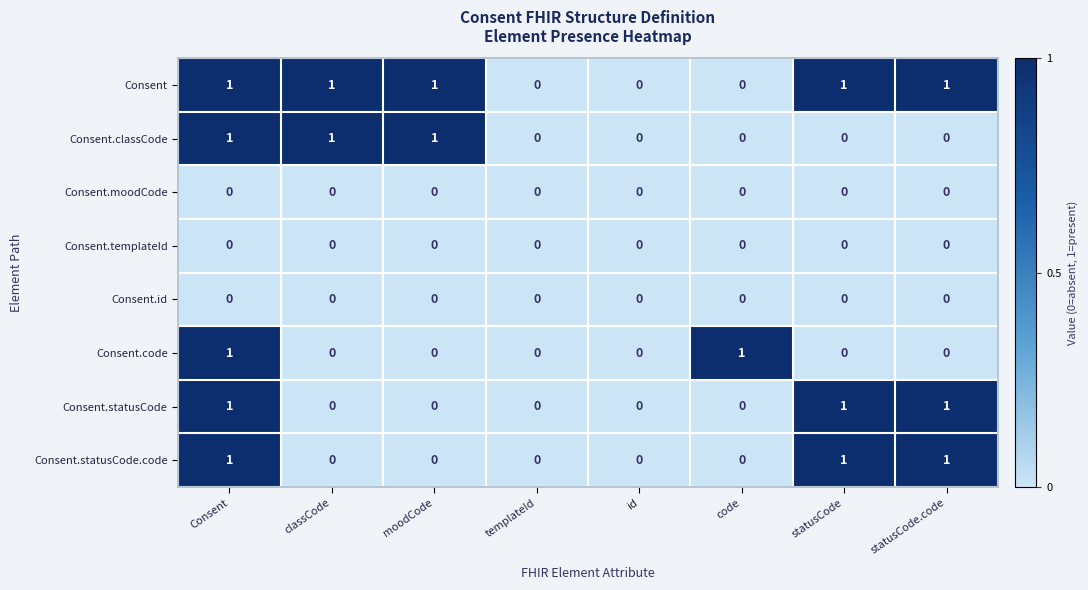

How many Consent.statusCode.code values are between 0 and 1?

8